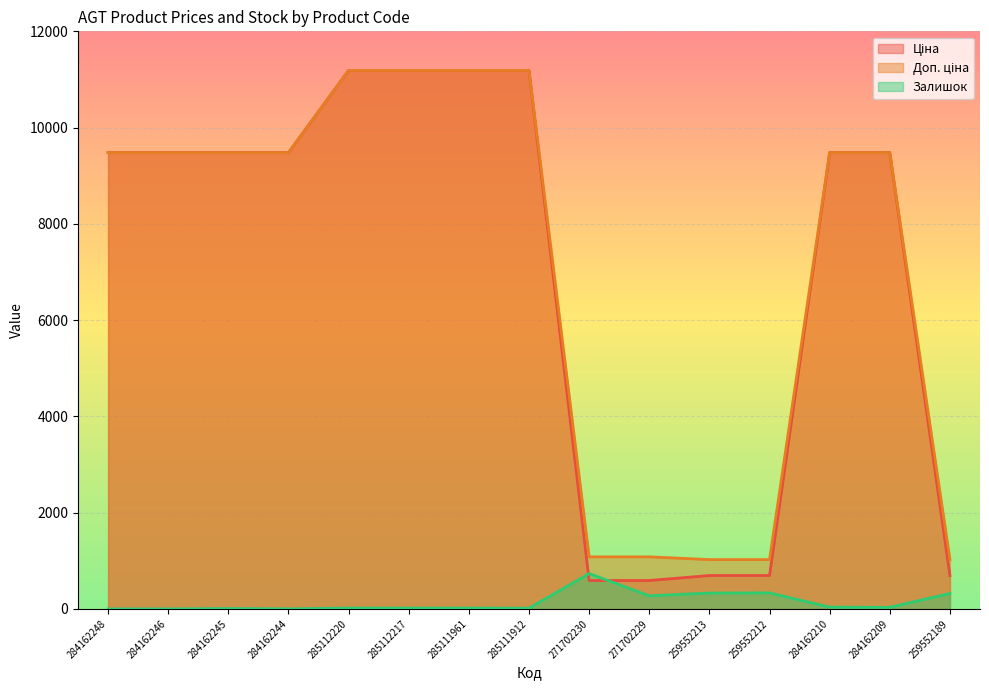

What is the sum of all Ціна values?

104894.0